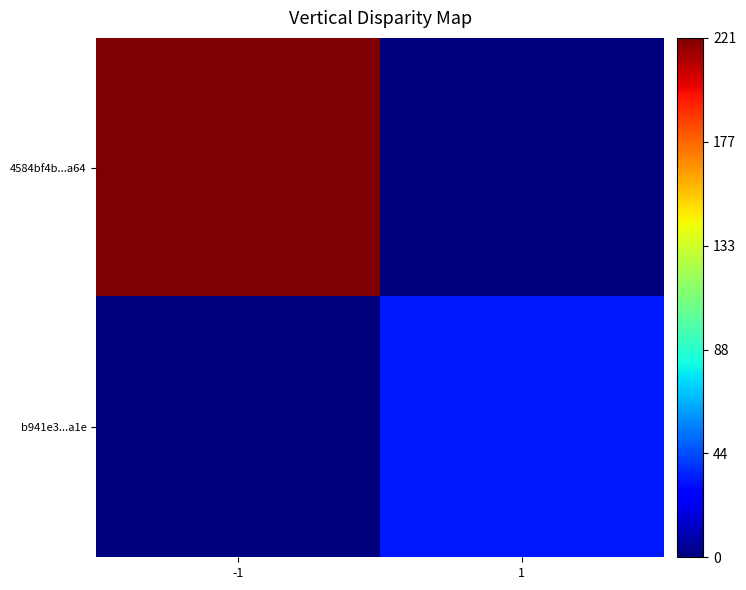

Reading right to left, transcribe all the data shown in this chart.

4584bf4b...a64: 1=0	-1=221
b941e3...a1e: 1=33	-1=0